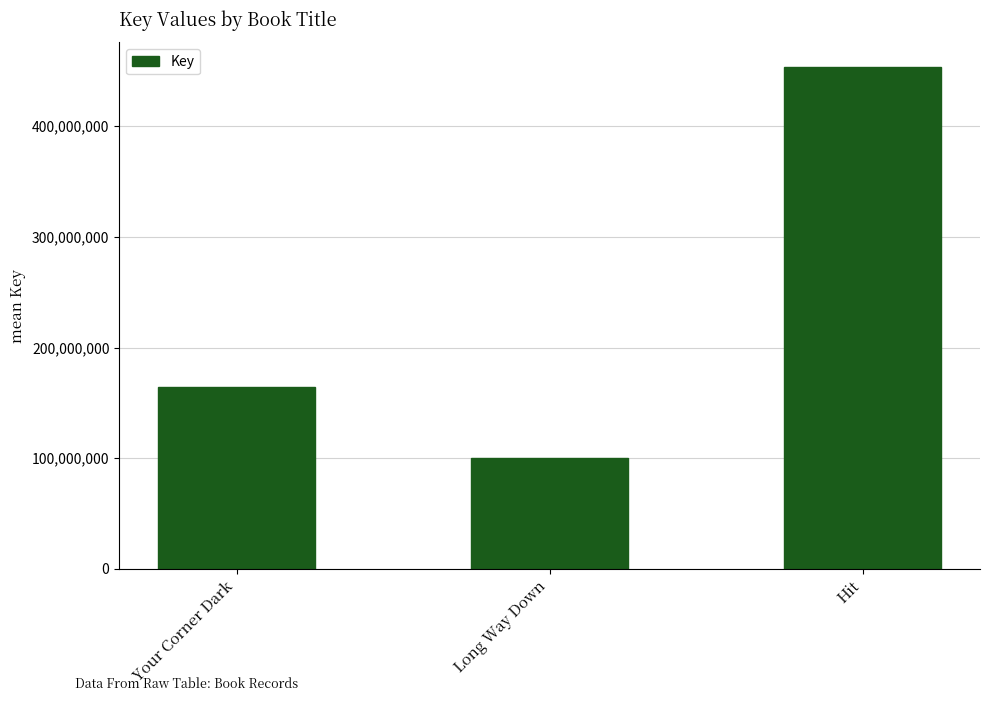

Count the values in the range 100356512 to 453039953.

3